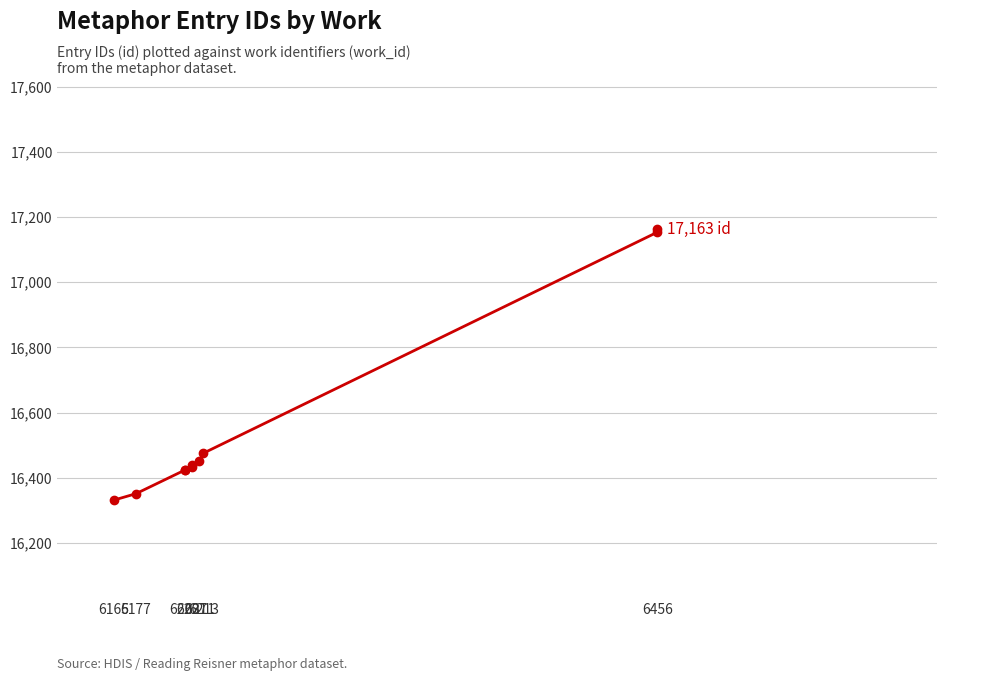

True or false: there are more than 1 points higher than both neighbors.

False